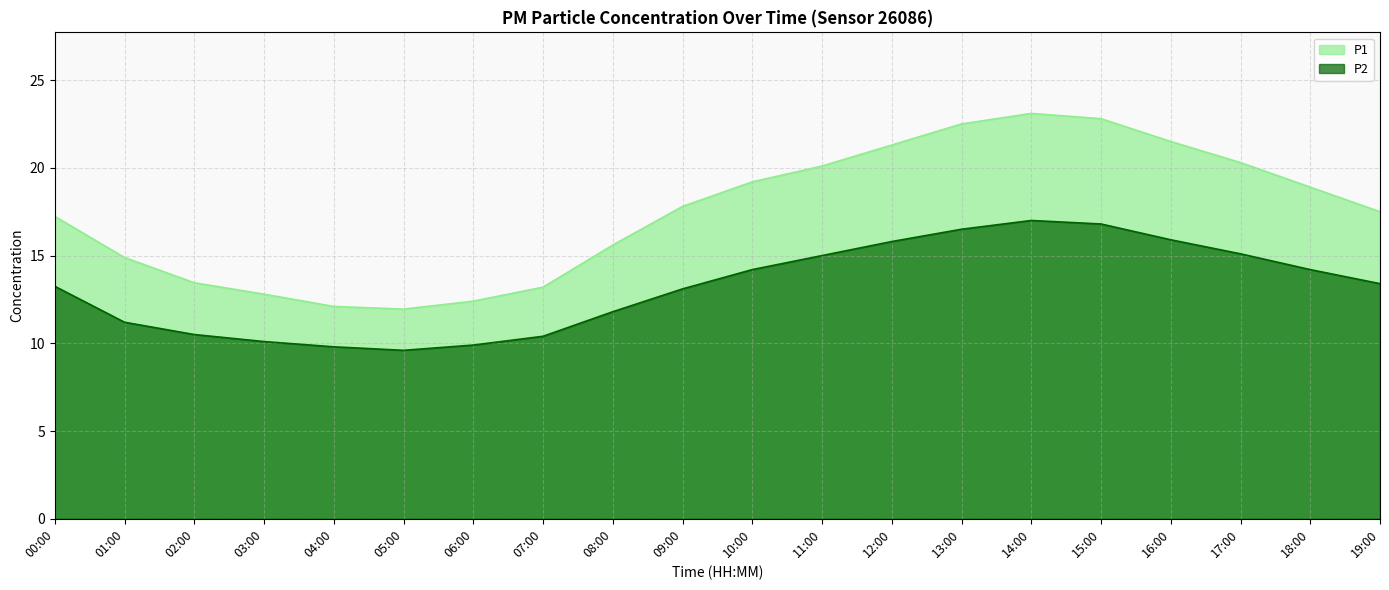

What is the difference between the P2 values at 11:00 and 09:00?

1.9